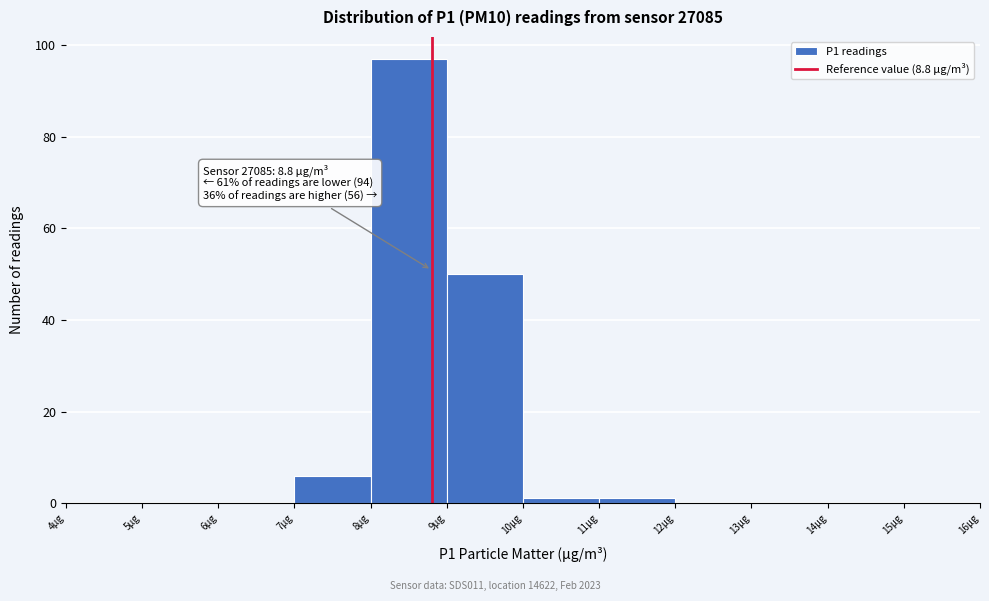

Over which range of the x-axis is the bar tallest?

8 to 9